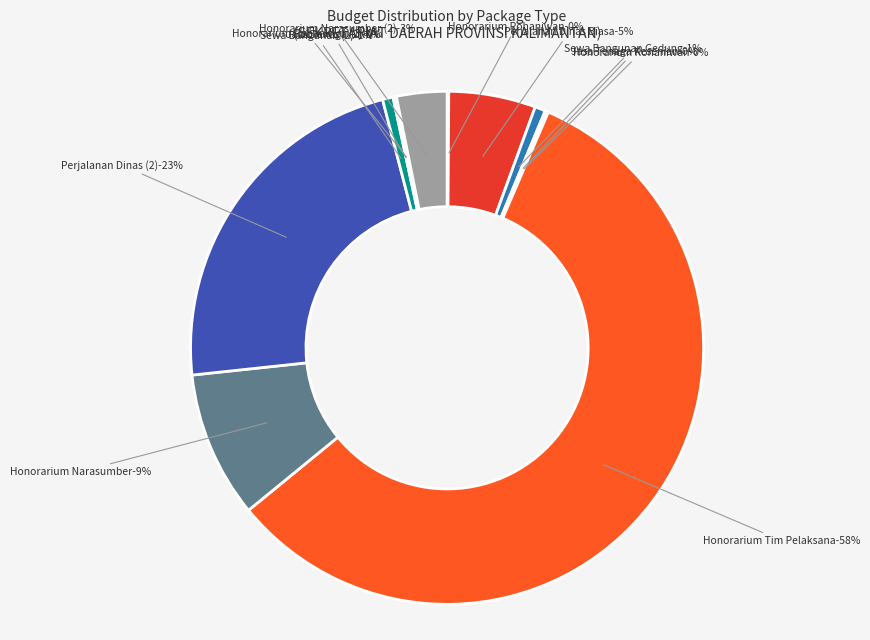

The Belanja Perjalanan Dinas (2) slice represents 35% of the pie. True or false?

False